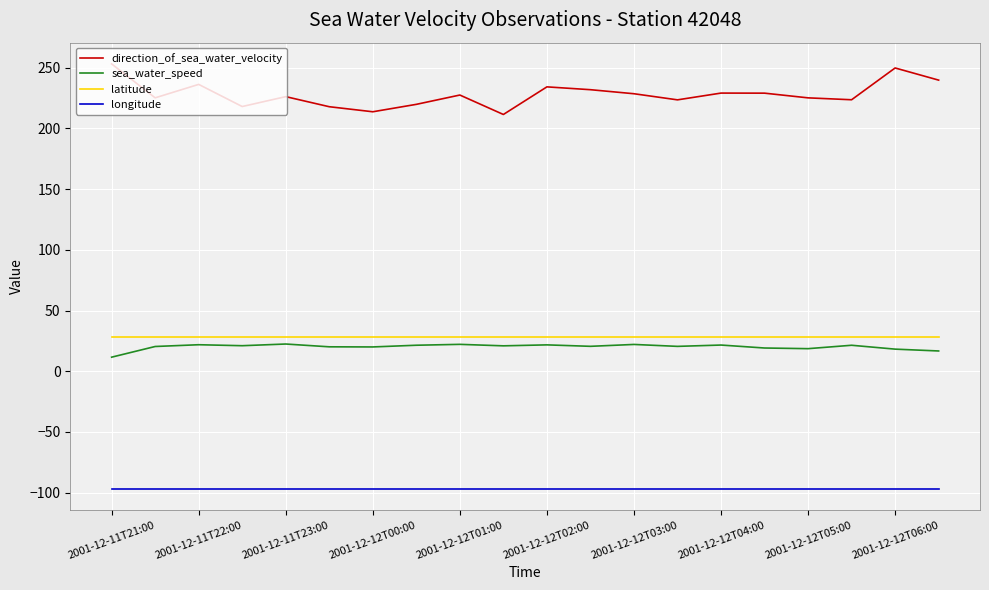

True or false: latitude and longitude cross at least once.

False